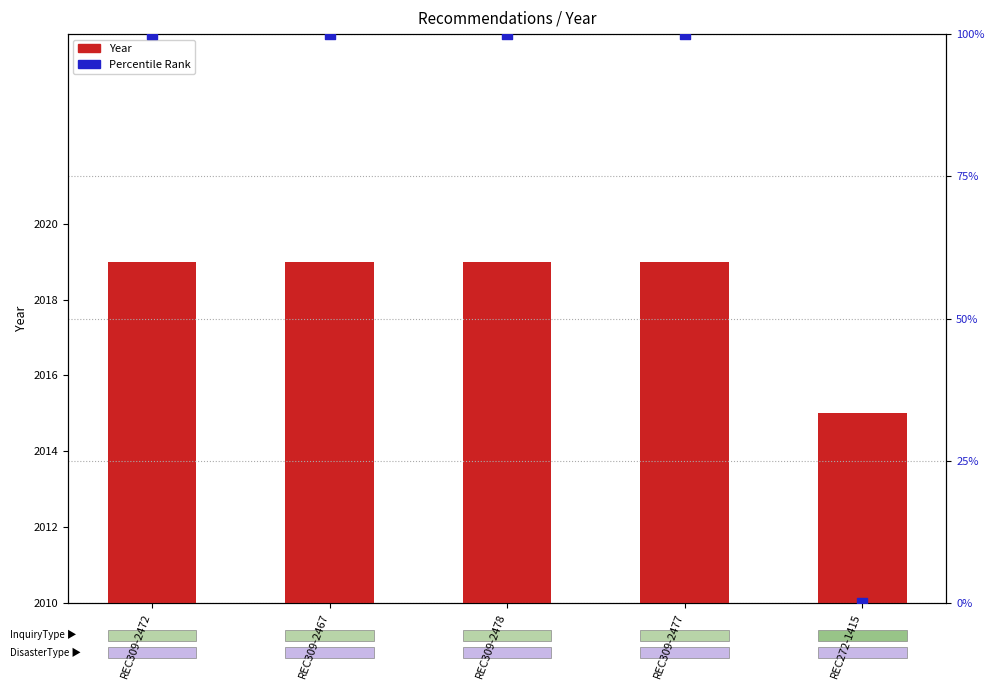

Is the value of Year at REC272-1415 greater than the value of Percentile Rank within Sample at REC309-2478?

Yes